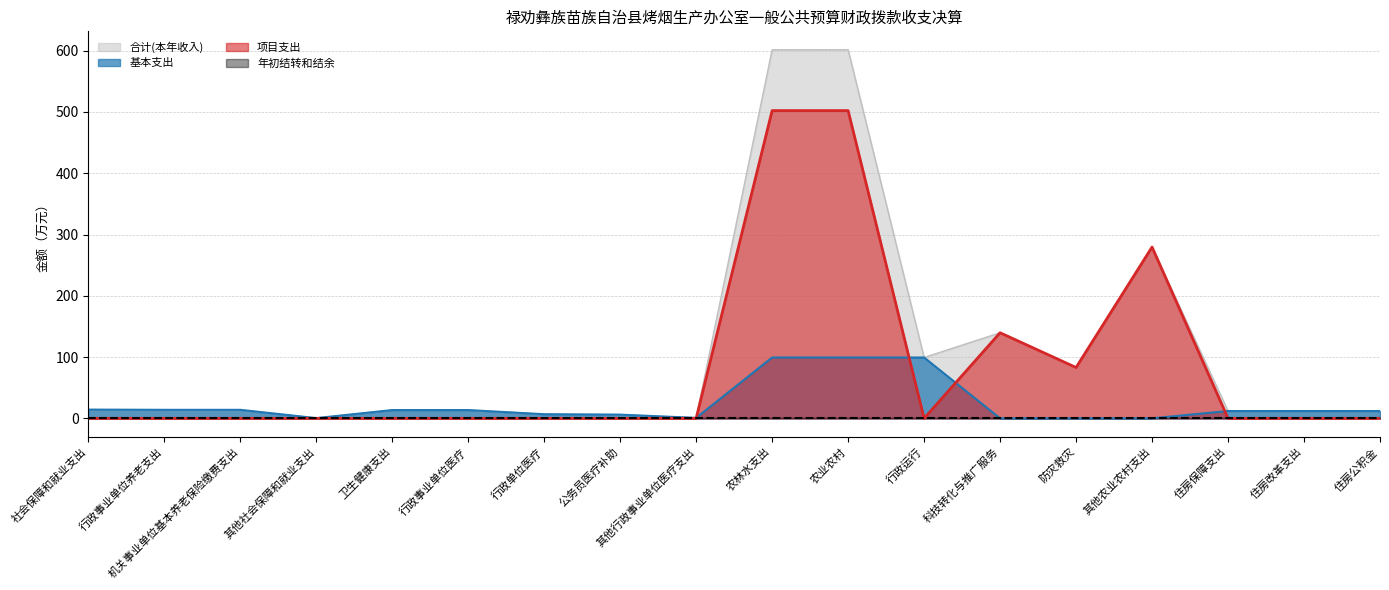

What is the label of the 3rd point from the right?

住房保障支出